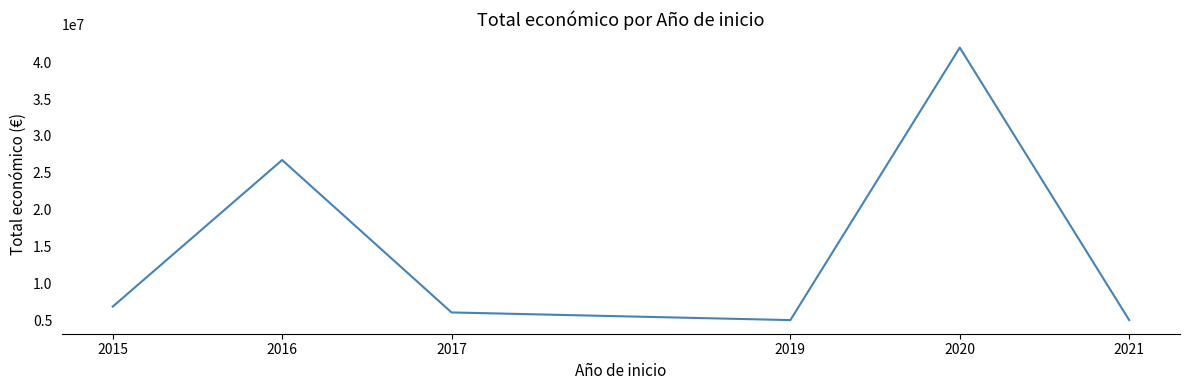

What is the smallest value displayed?

4999365